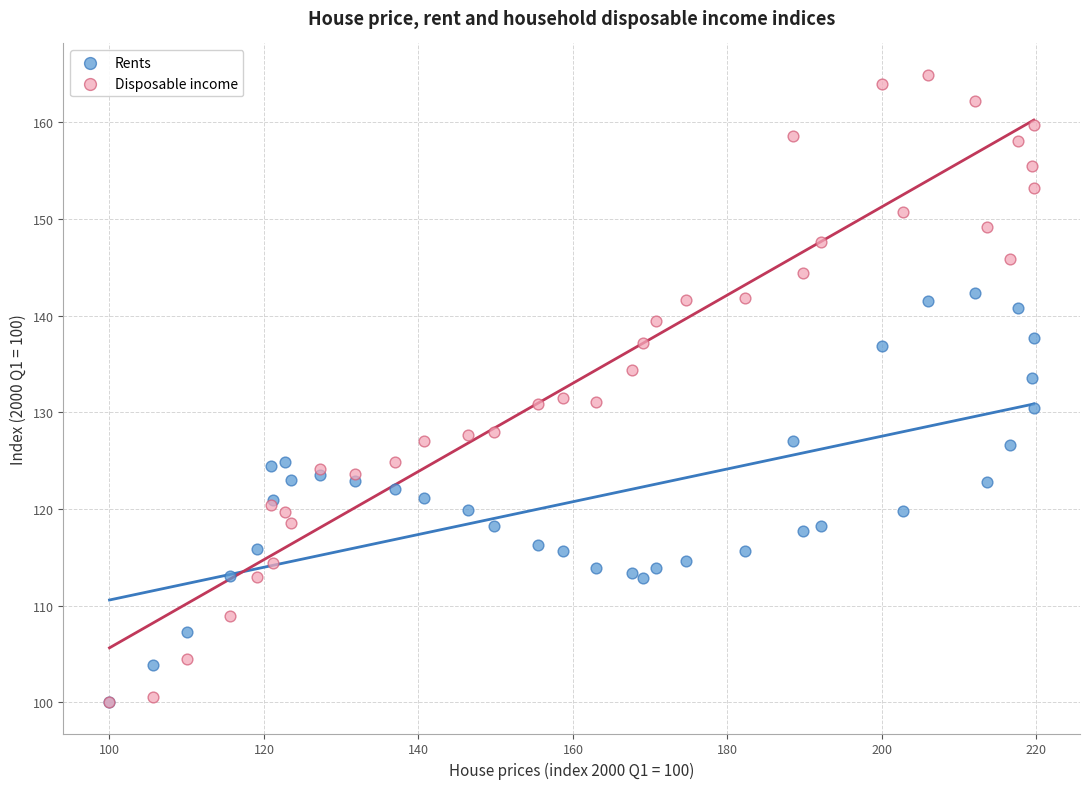

Which series reaches the maximum Y coordinate?

Disposable income